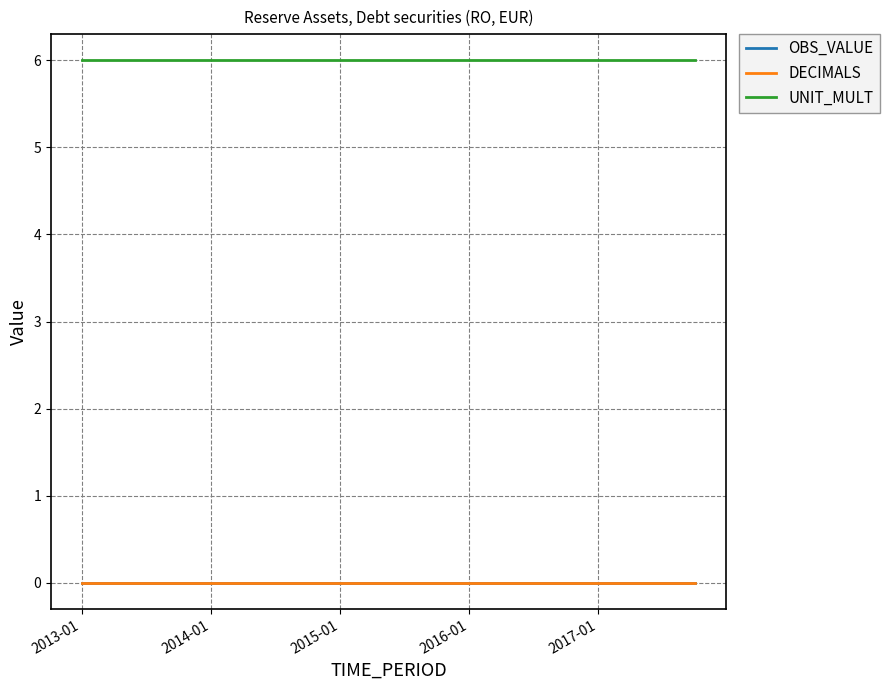

Reading right to left, list all the values displayed in this chart.

OBS_VALUE: 0	0	0	0	0	0	0	0	0	0	0	0	0	0	0	0	0	0	0	0
DECIMALS: 0	0	0	0	0	0	0	0	0	0	0	0	0	0	0	0	0	0	0	0
UNIT_MULT: 6	6	6	6	6	6	6	6	6	6	6	6	6	6	6	6	6	6	6	6